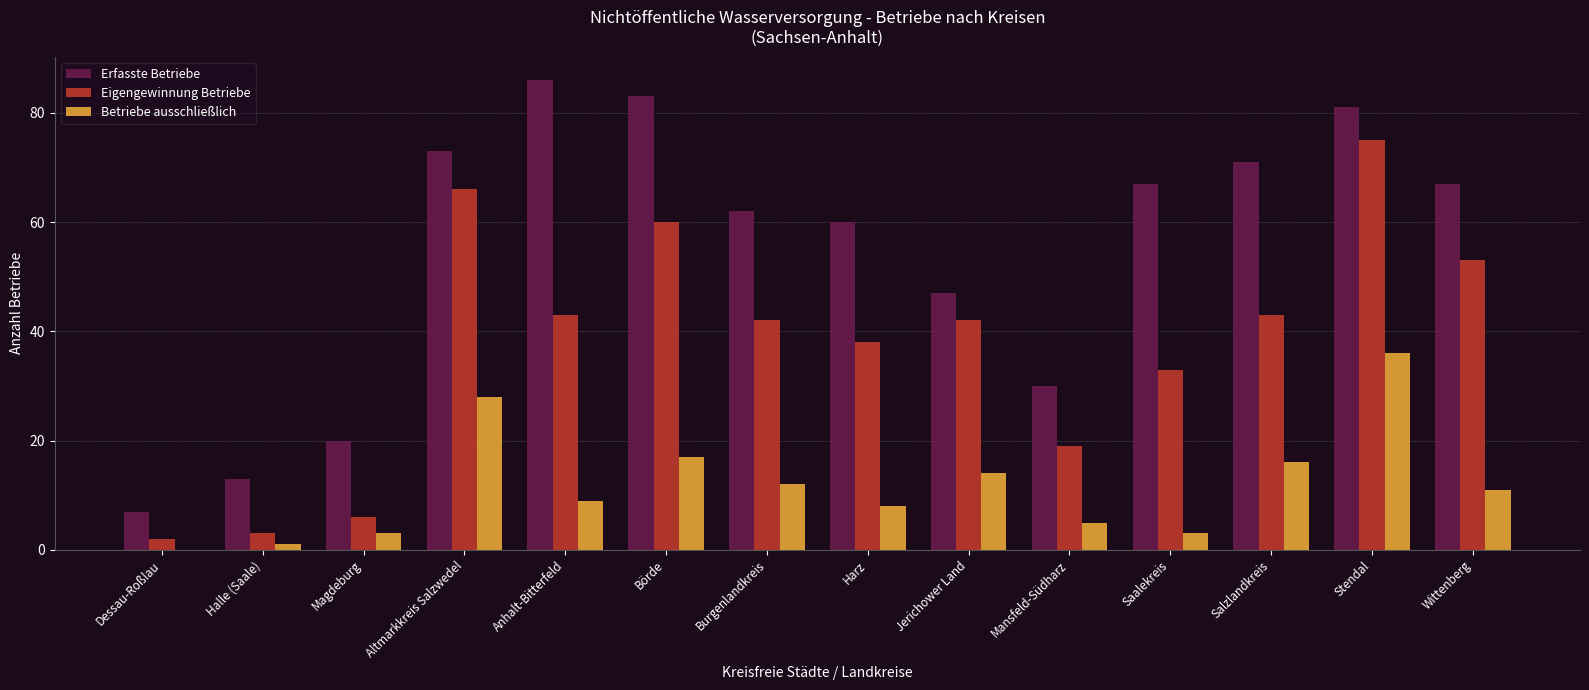

Is the value of Betriebe ausschließlich at Jerichower Land greater than the value of Erfasste Betriebe at Jerichower Land?

No